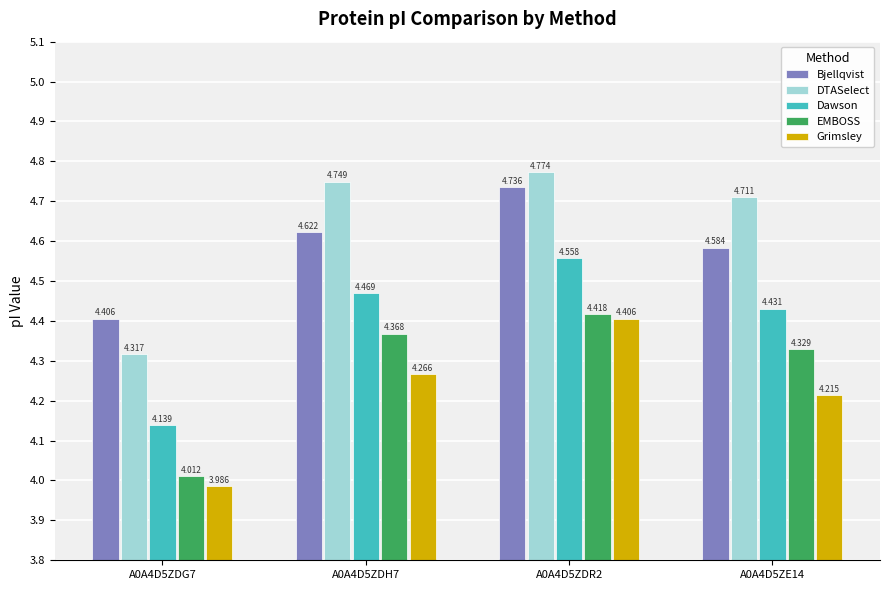

Between A0A4D5ZDH7 and A0A4D5ZDR2, which series saw the biggest shift?

Grimsley